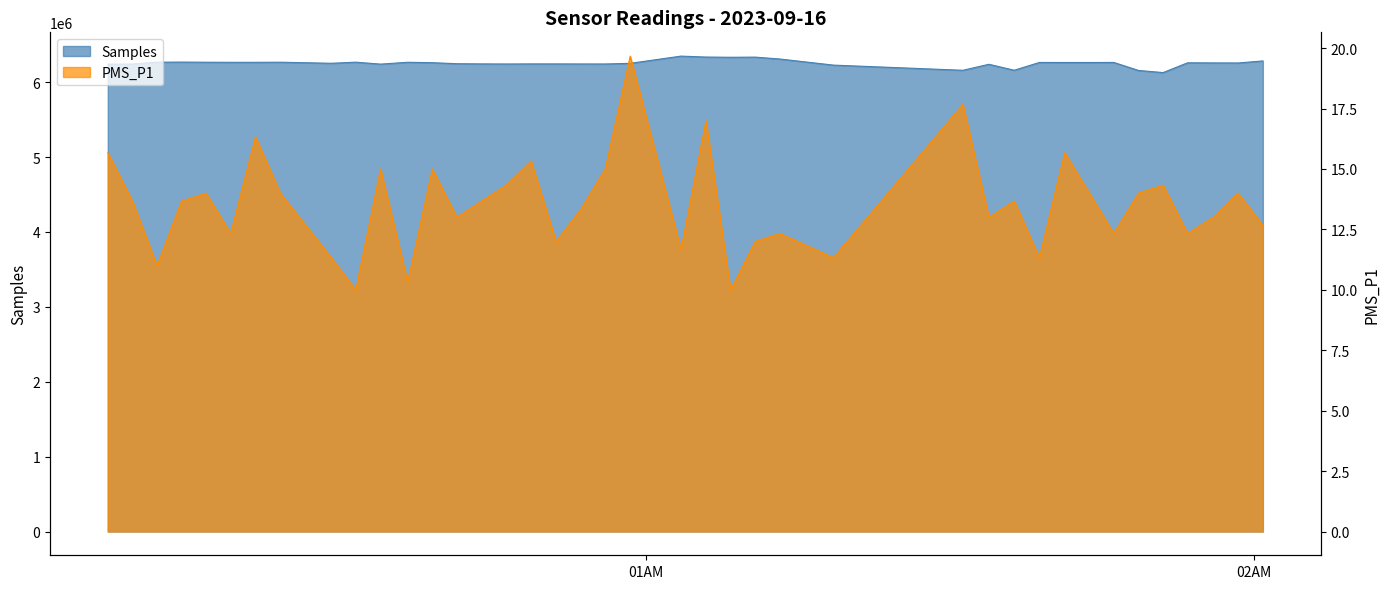

True or false: PMS_P1 and Samples intersect in this chart.

False